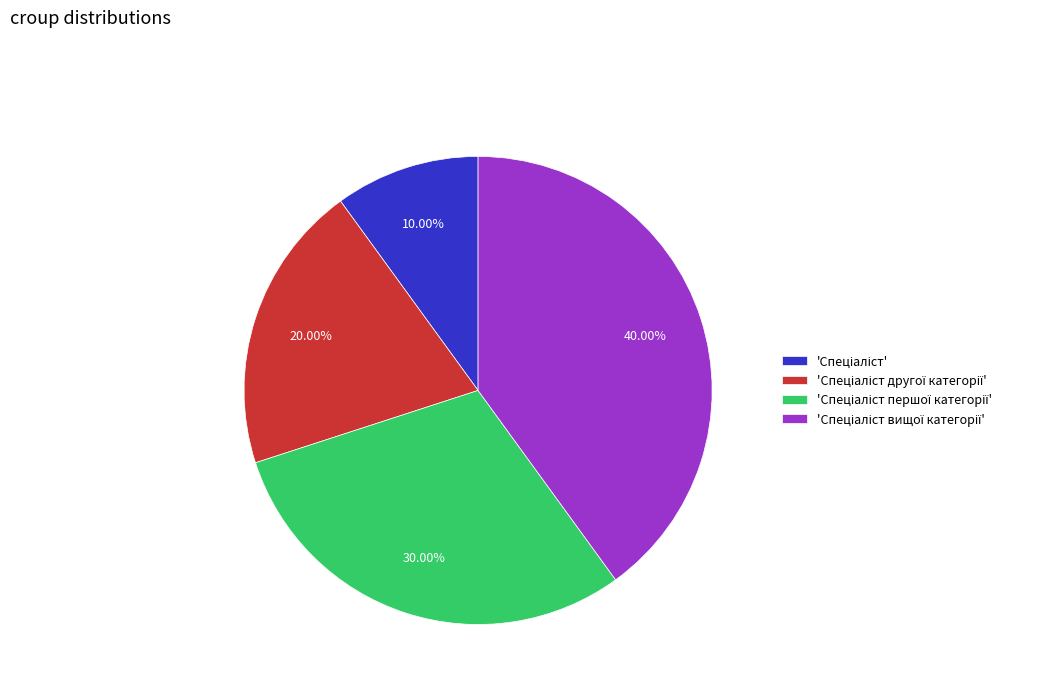

Does any single category account for the majority?

No